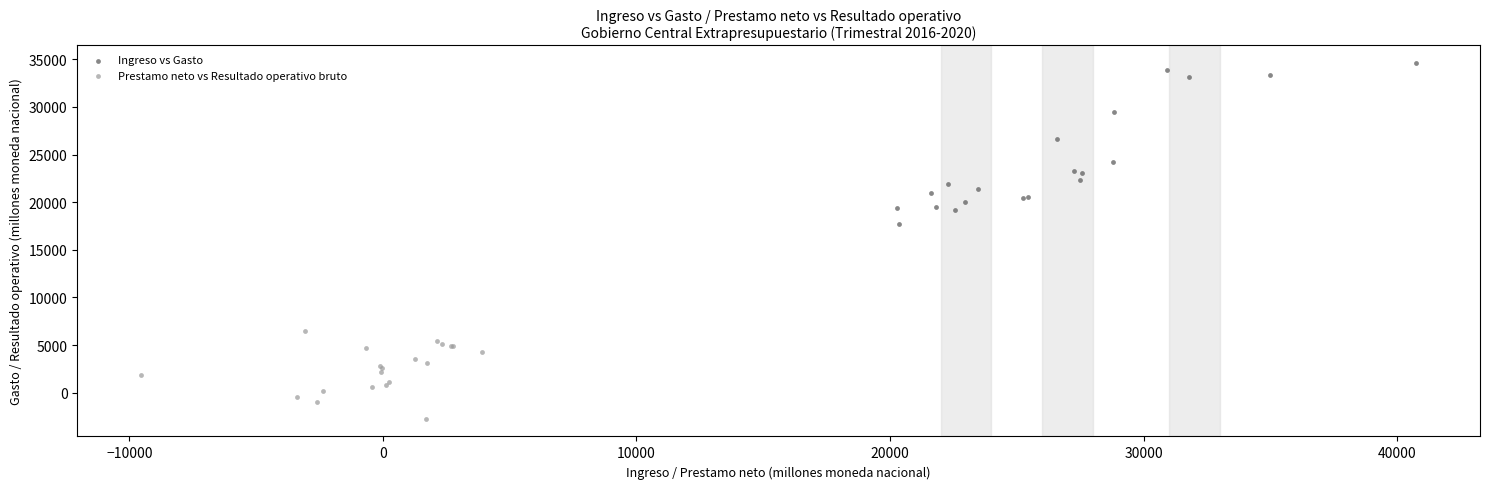

Which series reaches the minimum Y coordinate?

Prestamo neto vs Resultado operativo bruto